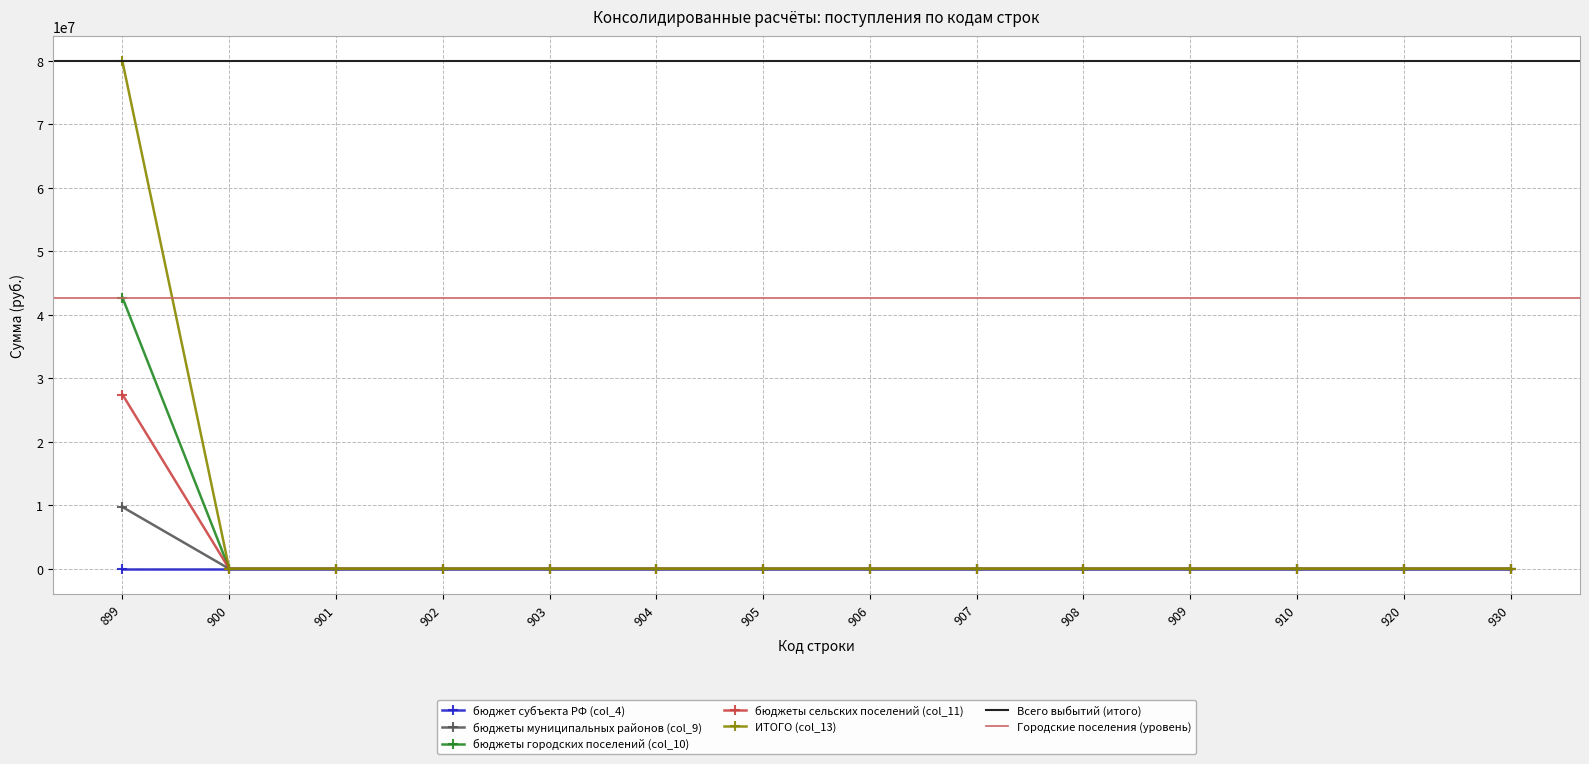

Which series has the largest range (max minus min)?

ИТОГО (col_13)